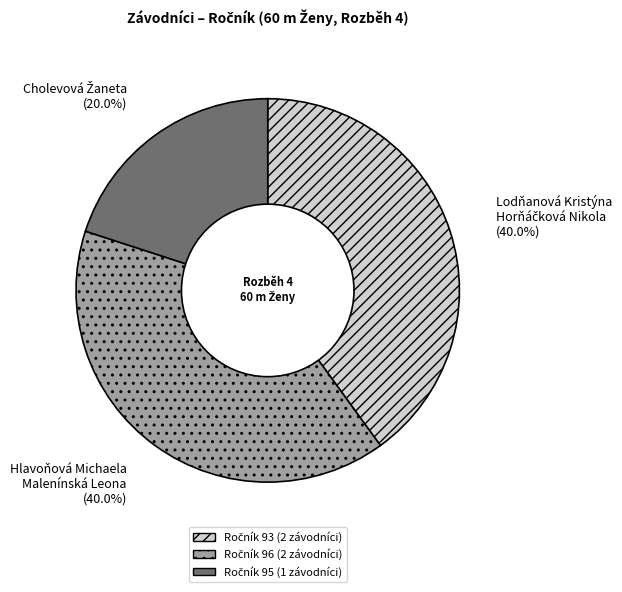

To the nearest percent, what is the difference between the largest and smallest slice percentages?

20%